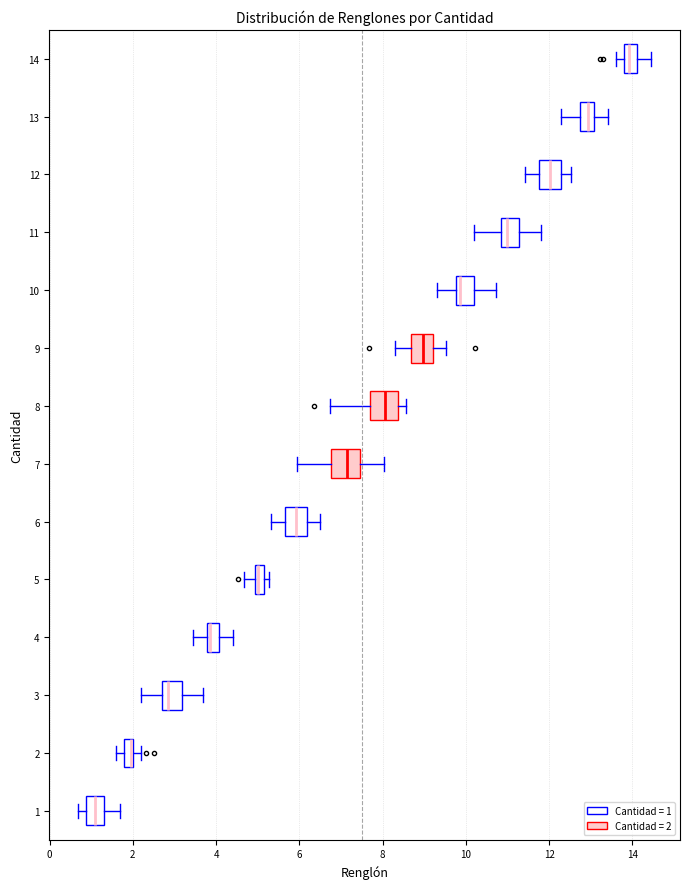

Where does the median line of the box at y = 7 sit on the x-axis? The values are not printed on the chart, so give them approximately, as read against the axis.

7.2